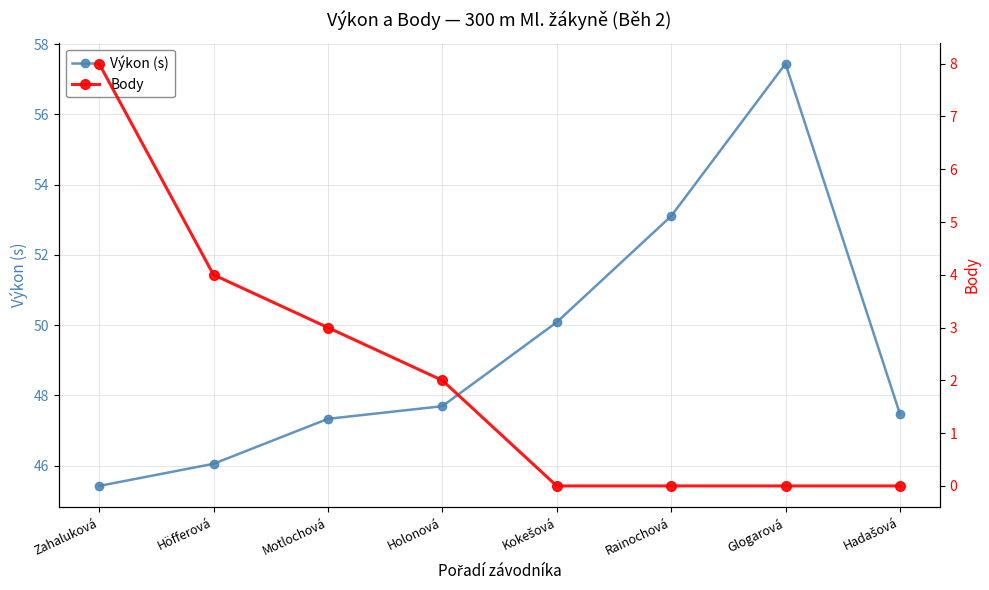

What is the difference between the highest and lowest values at Hadašová?

47.5